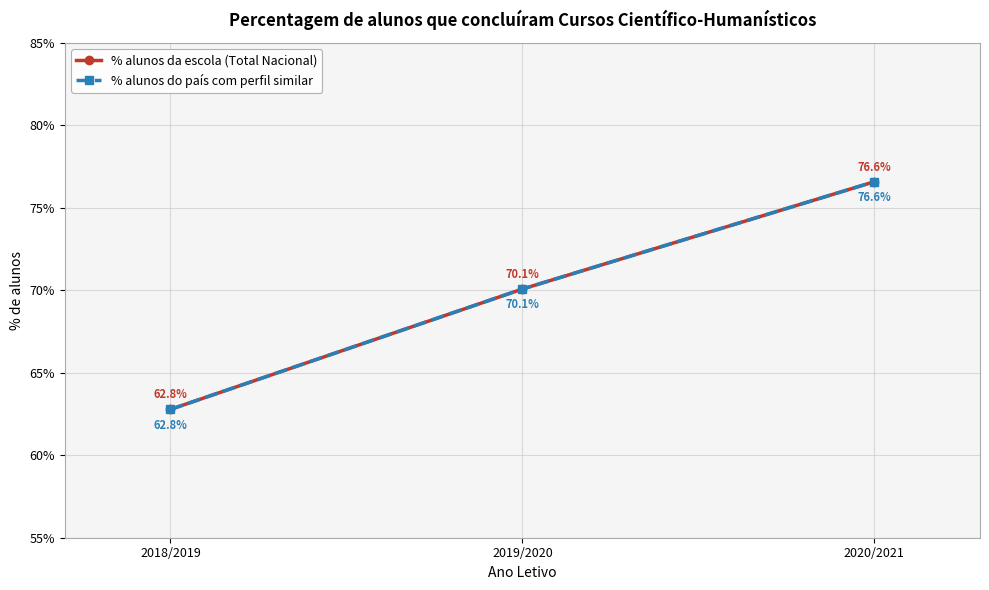

Rank the series by their maximum value, from lowest to highest.

% alunos do país com perfil similar, % alunos da escola (Total Nacional)